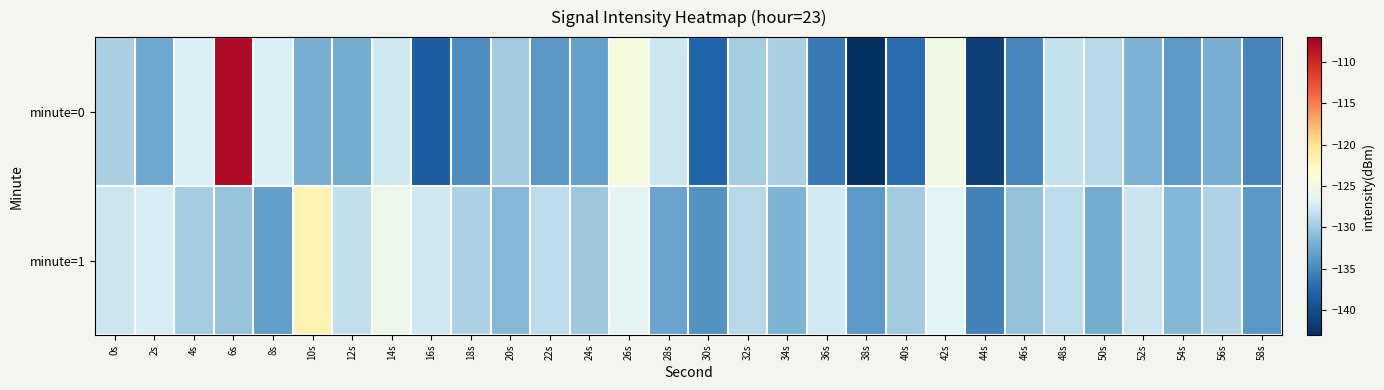

Rank the series at 20s from lowest to highest value.

minute=1, minute=0